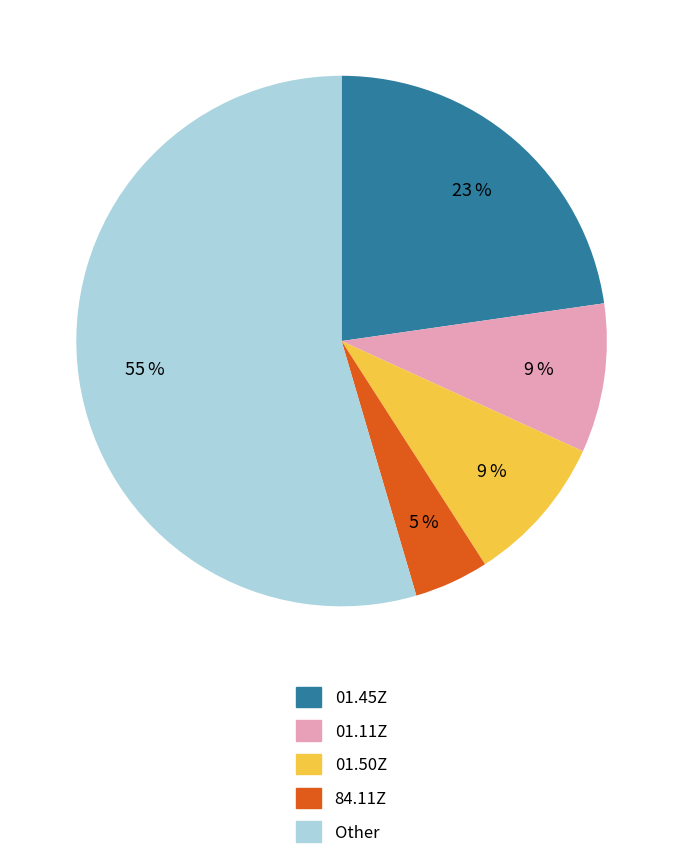

To the nearest percent, what is the difference between the largest and smallest slice percentages?

50%